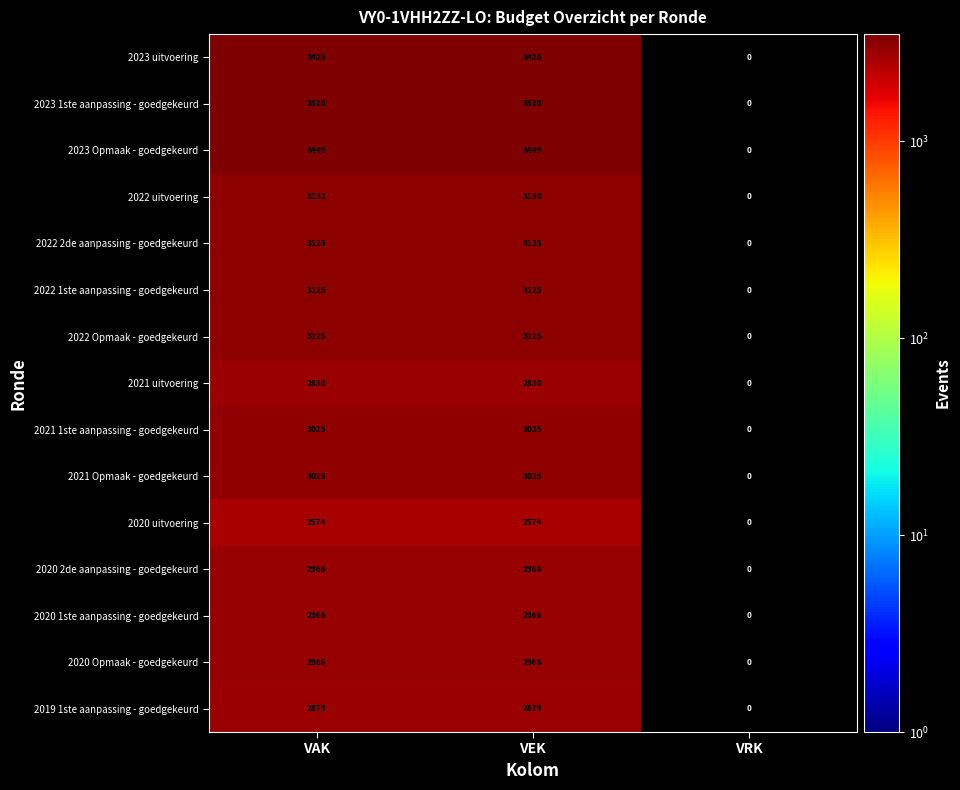

What is the difference between the highest and lowest values at VAK?

936